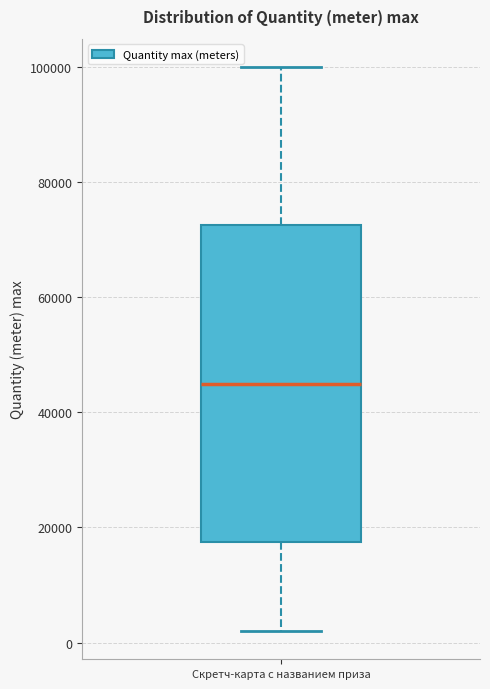

Transcribe this box plot: give where the median line is, the range the box spans, and where the two whiskers end, as read against the y-axis. The values are not printed on the chart, so give them approximately, as read against the axis.

median 44000, box 18000 to 72000, whiskers 2000 to 100000